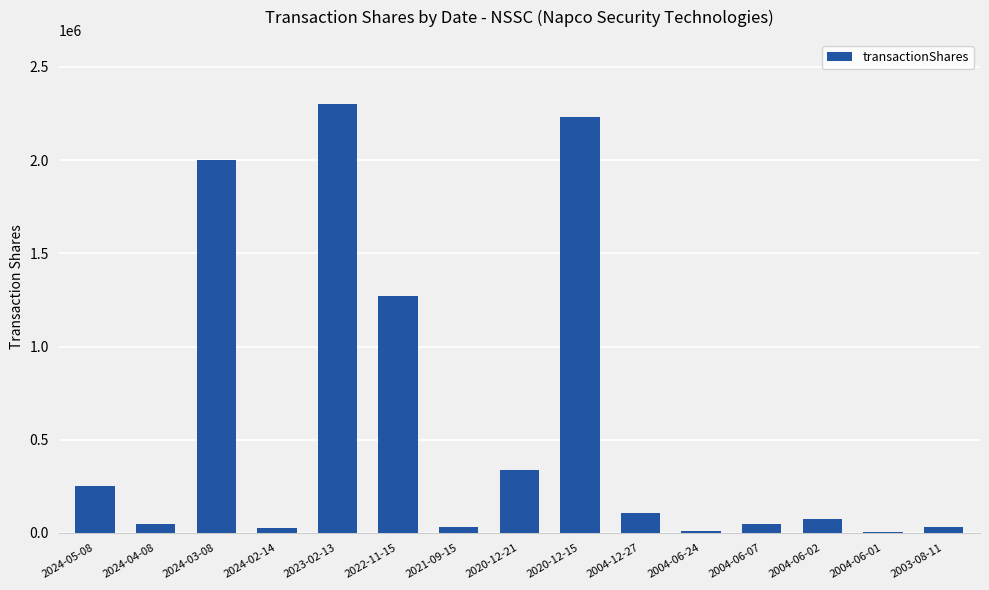

Between 2023-02-13 and 2004-06-07, which is larger?

2023-02-13